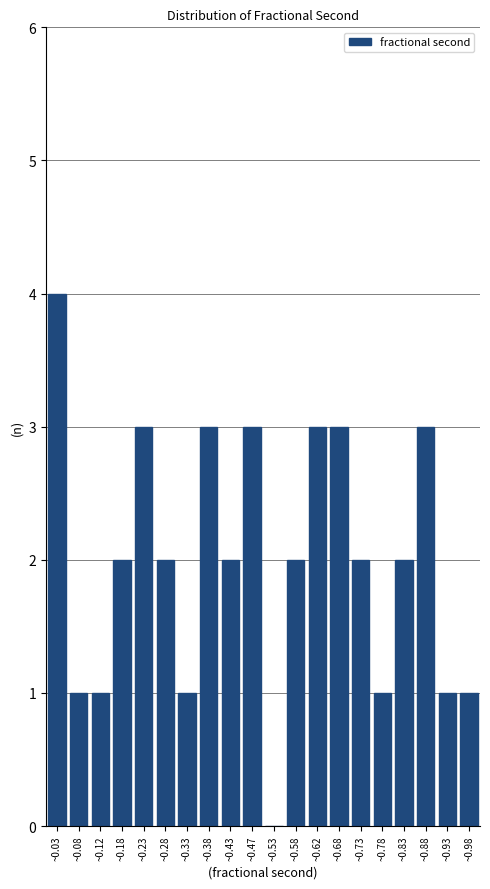

Reading right to left, transcribe all the data shown in this chart.

~0.98=1	~0.93=1	~0.88=3	~0.83=2	~0.78=1	~0.73=2	~0.68=3	~0.62=3	~0.58=2	~0.53=0	~0.47=3	~0.43=2	~0.38=3	~0.33=1	~0.28=2	~0.23=3	~0.18=2	~0.12=1	~0.08=1	~0.03=4